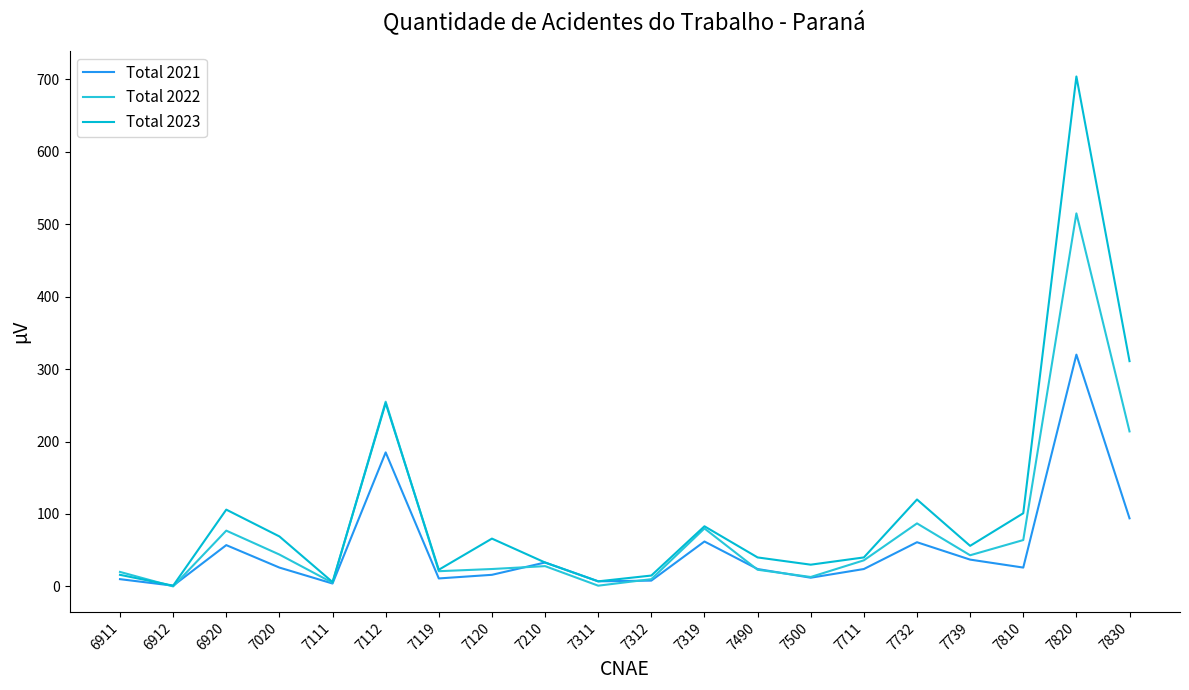

What is the difference between the second highest and minimum values in the Total 2021 series?

184